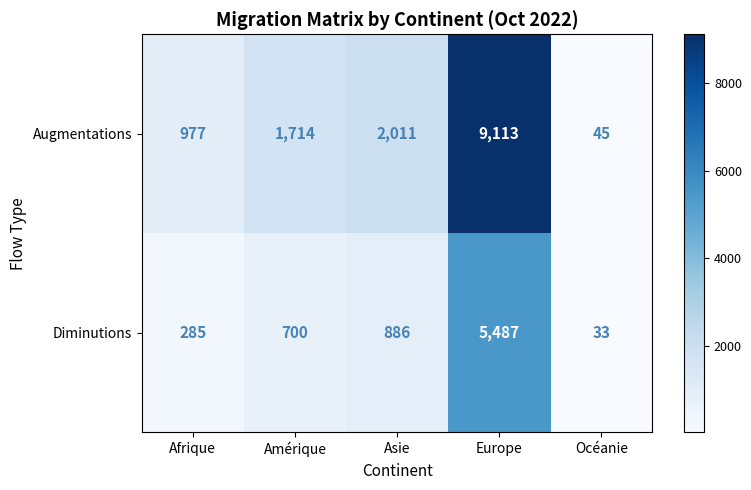

Reading left to right, what are all the values shown in this chart?

Augmentations: 977	1714	2011	9113	45
Diminutions: 285	700	886	5487	33